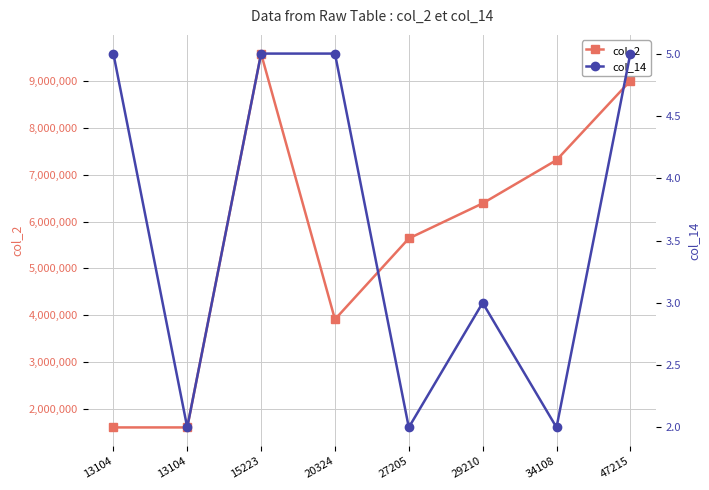

What is the sum of the col_14 values at 47215 and 29210?

8